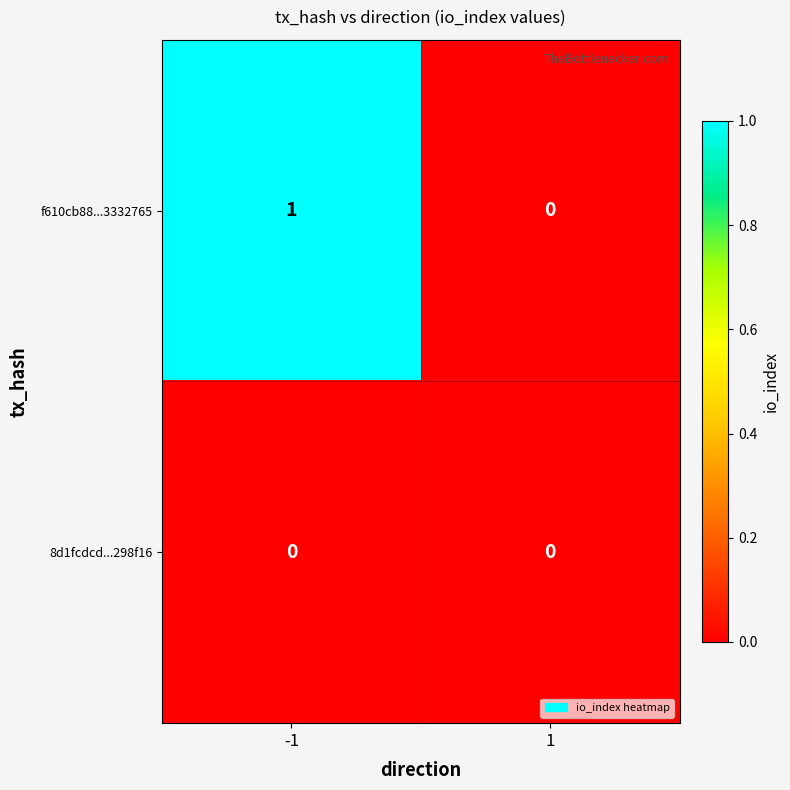

Reading left to right, list all the values displayed in this chart.

f610cb88...3332765: -1=1	1=0
8d1fcdcd...298f16: -1=0	1=0